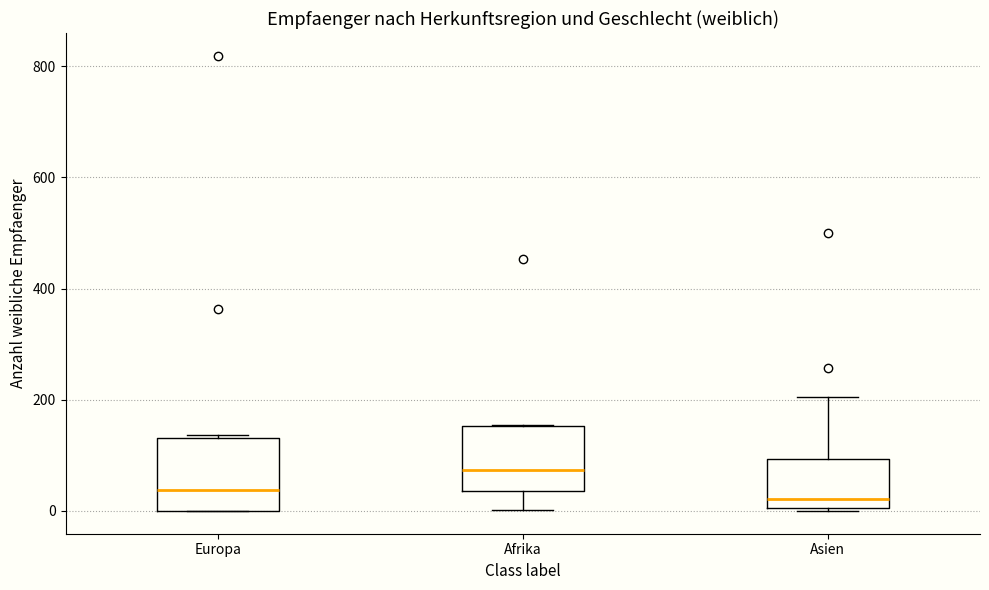

Where is the lower edge of the box for Afrika on the y-axis? The values are not printed on the chart, so give them approximately, as read against the axis.

40